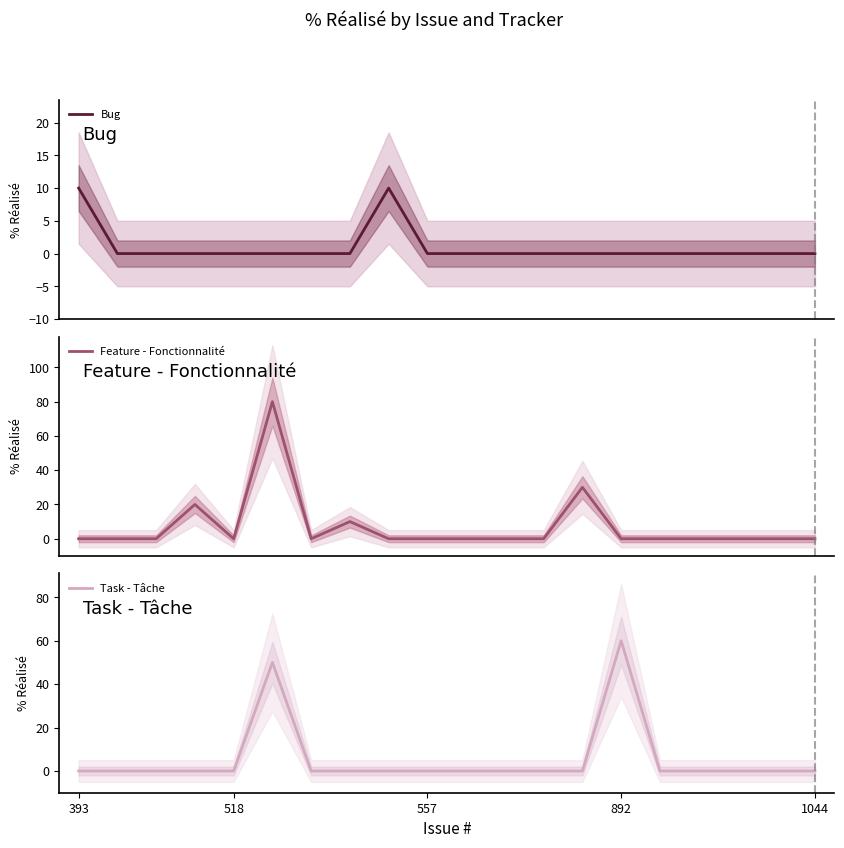

How many lines are shown in the chart?

3